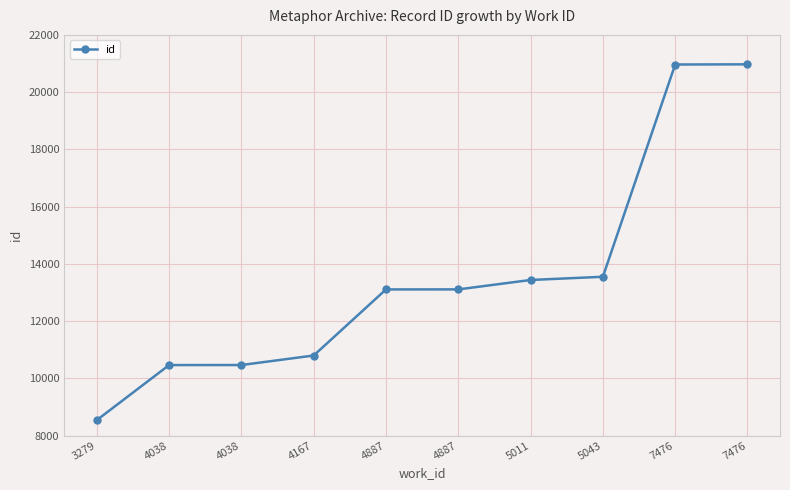

What is the change in value from 4038 to 4887?

+2643